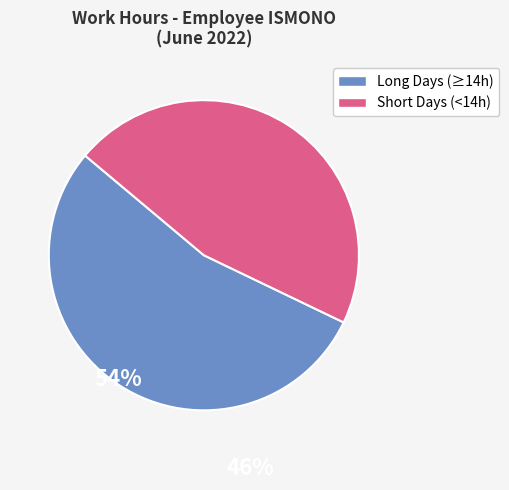

How many segments does this pie chart have?

2